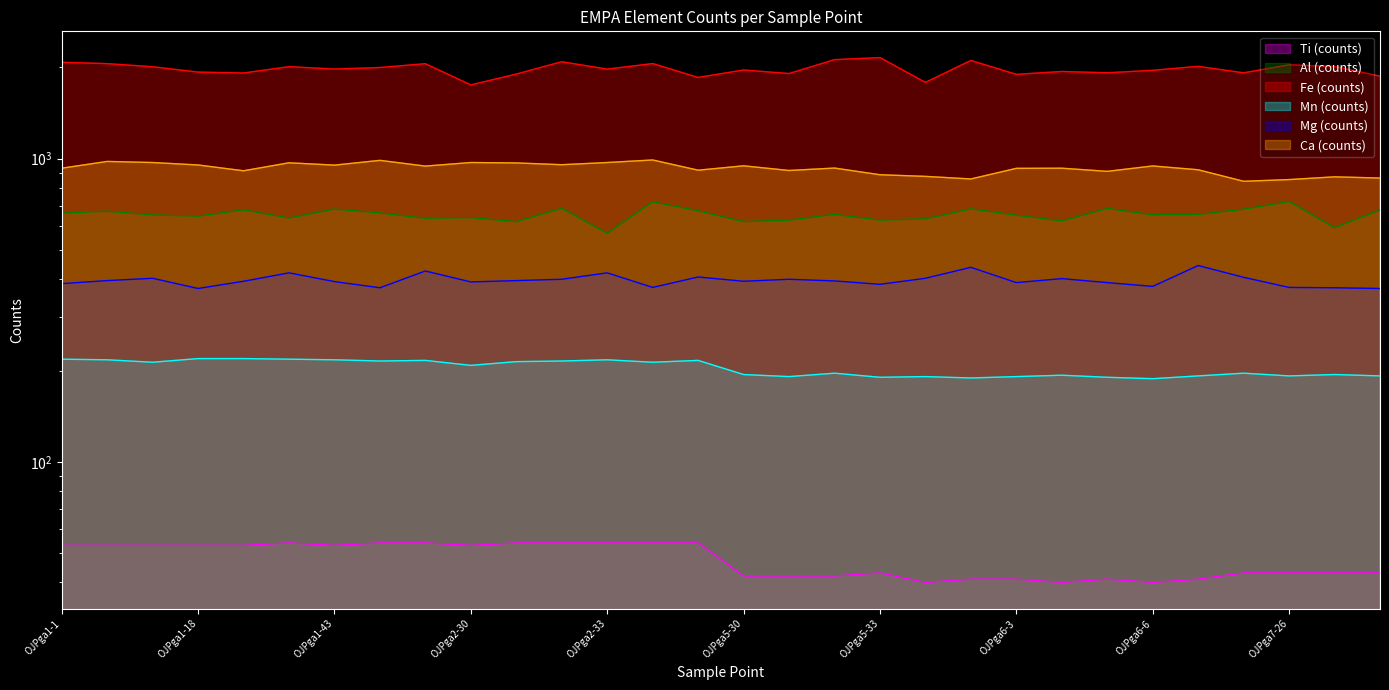

Is it true that Mg (counts) equals 373 at OJPga1-18?

True